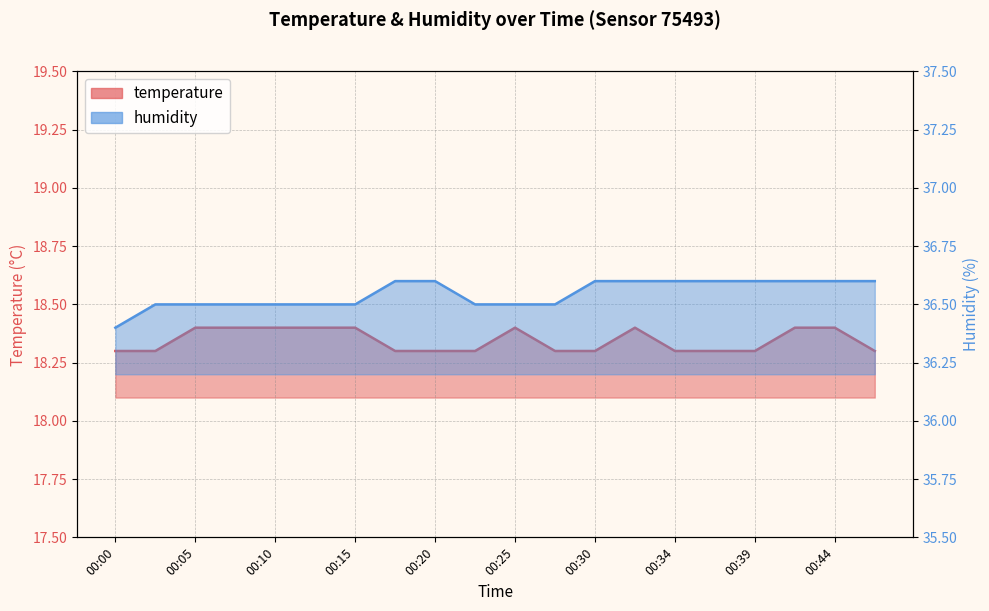

True or false: temperature and humidity intersect in this chart.

False